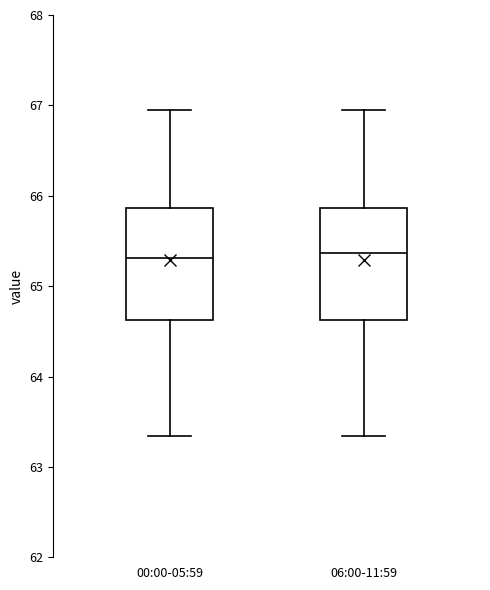

Where does the upper whisker of the box for 00:00-05:59 end on the y-axis? The values are not printed on the chart, so give them approximately, as read against the axis.

67.0